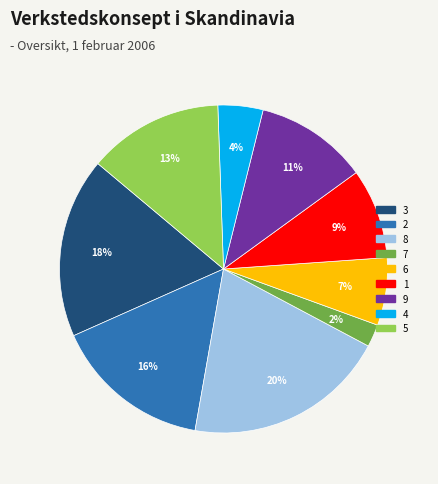

Does 8 account for over 50% of the chart?

No